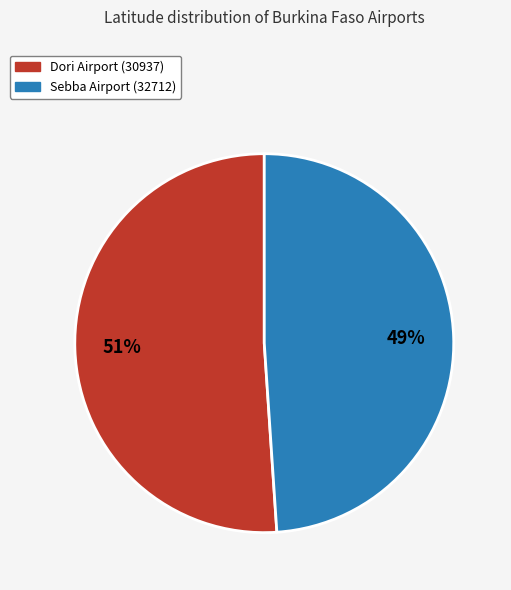

Approximately how many times larger is the value at Sebba Airport (32712) compared to Dori Airport (30937)?

1.0